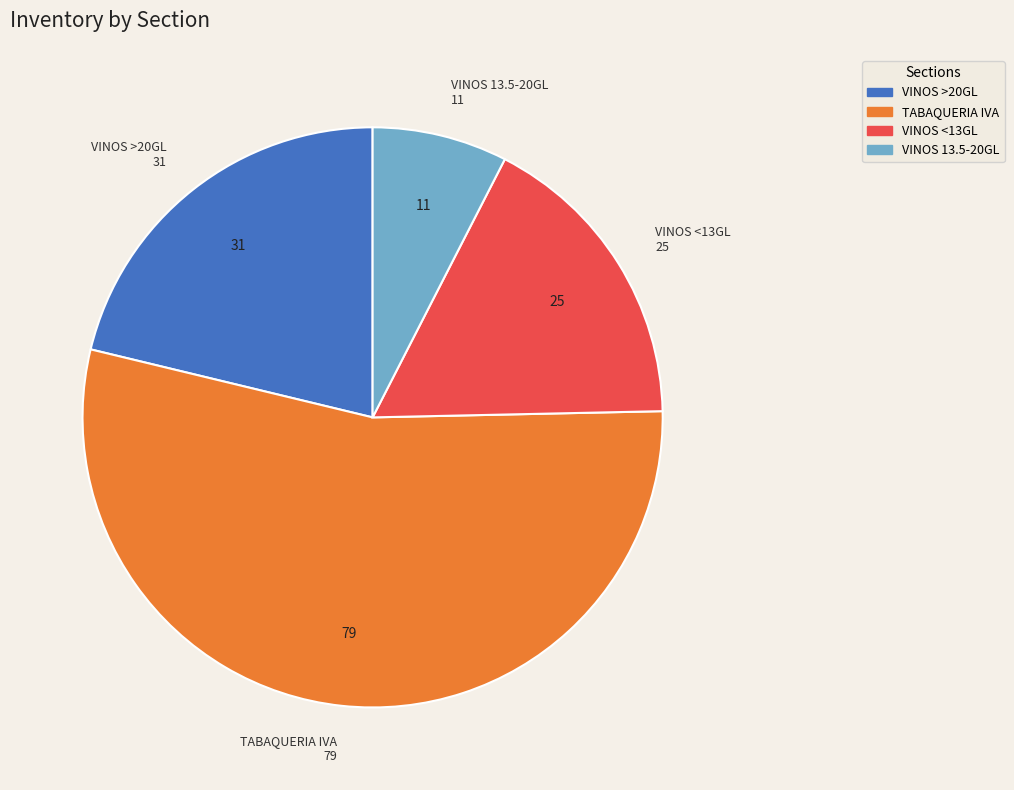

How many slices are in this pie chart?

4